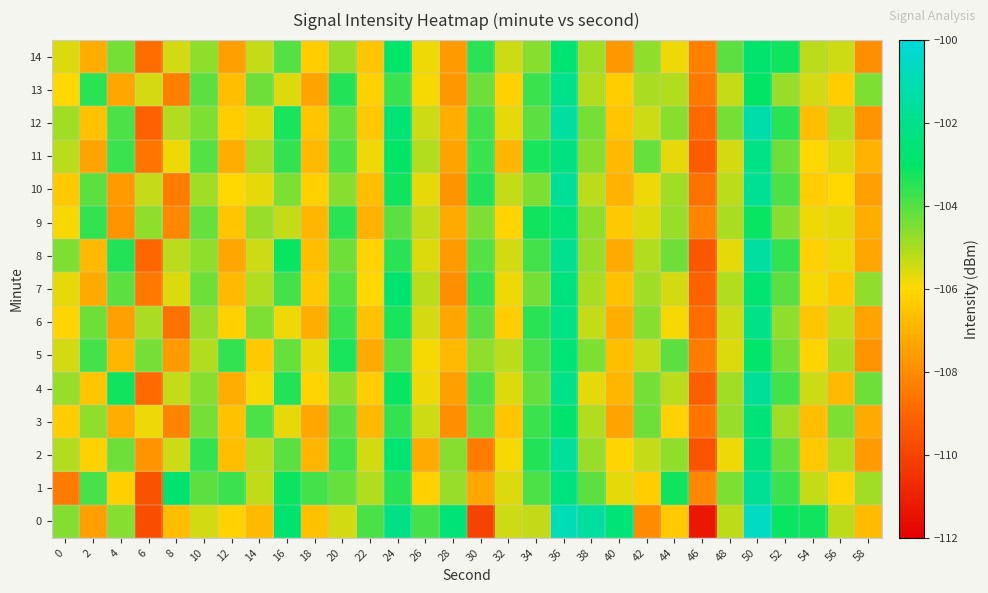

At 50, list the series in order from smallest to largest.

9, 13, 5, 14, 7, 3, 2, 11, 6, 1, 10, 4, 8, 12, 0